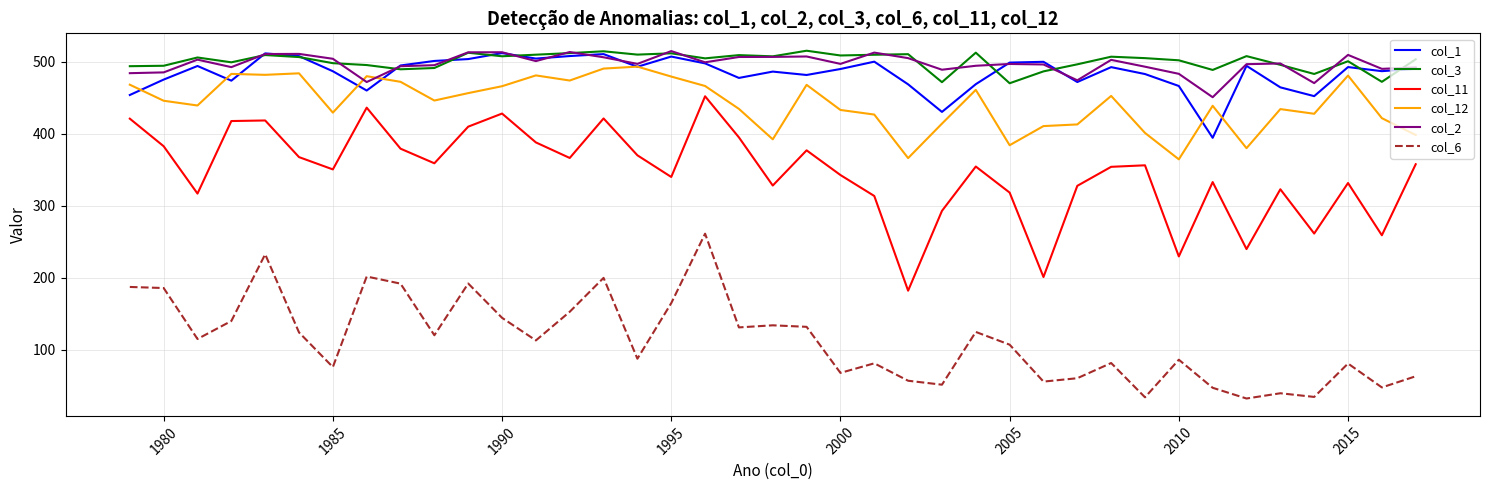

What is the smallest value displayed?

32.1